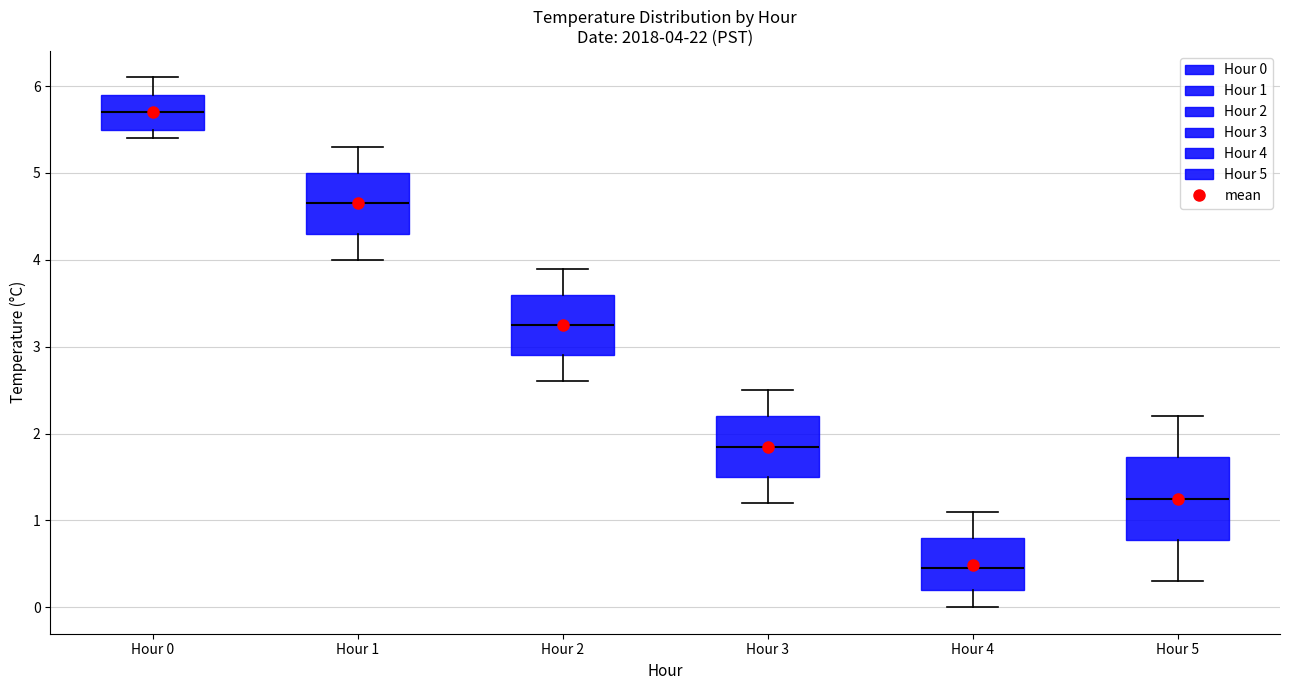

Comparing the boxes themselves (not the whiskers), which one is the tallest?

Hour 5